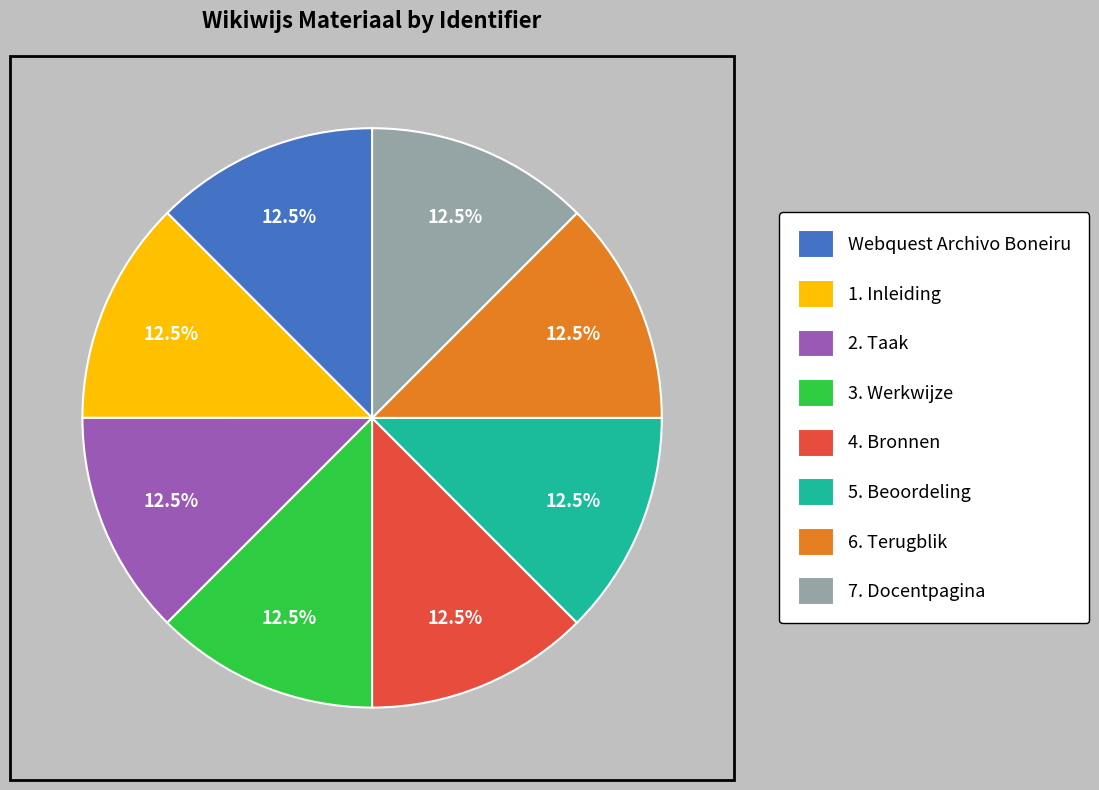

Is there a majority slice in this chart?

No